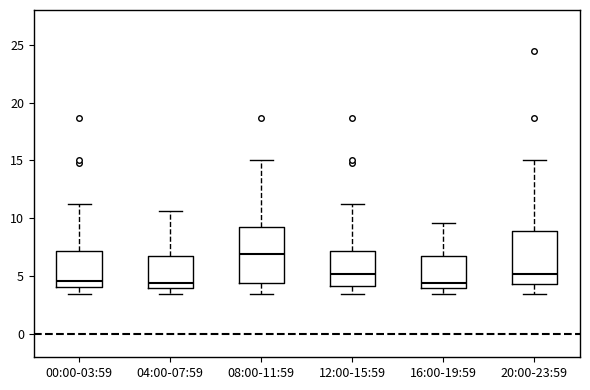

Reading left to right, read every box against the y-axis: the position of its median line, the range the box covers, and the ends of its whiskers. The values are not printed on the chart, so give them approximately, as read against the axis.

00:00-03:59: median 4.5, box 4.0 to 7.0, whiskers 3.5 to 11.0
04:00-07:59: median 4.5, box 4.0 to 7.0, whiskers 3.5 to 10.5
08:00-11:59: median 7.0, box 4.5 to 9.5, whiskers 3.5 to 15.0
12:00-15:59: median 5.0, box 4.0 to 7.0, whiskers 3.5 to 11.0
16:00-19:59: median 4.5, box 4.0 to 6.5, whiskers 3.5 to 9.5
20:00-23:59: median 5.0, box 4.5 to 9.0, whiskers 3.5 to 15.0